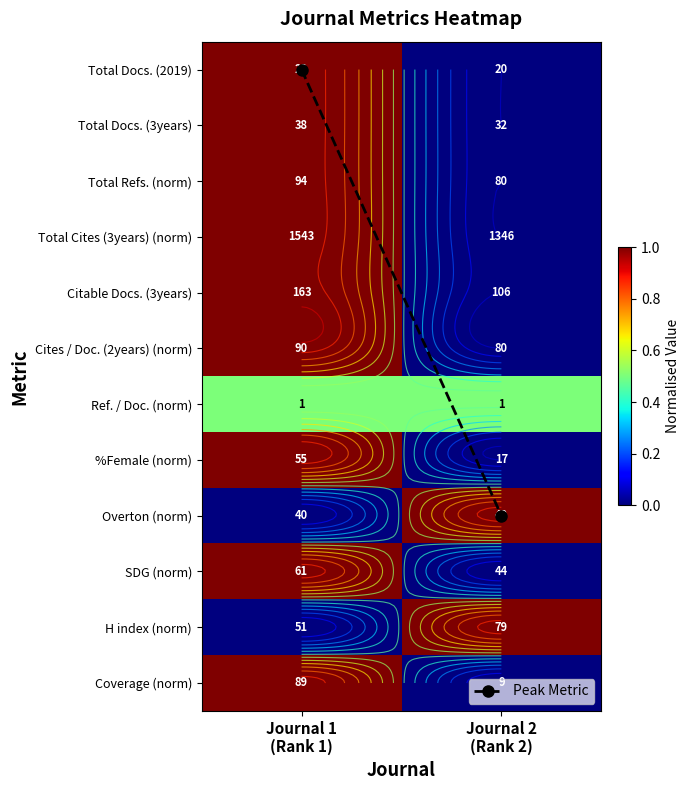

Which category has the highest value in the Total Refs. (norm) series?

Journal 1 (Rank 1)